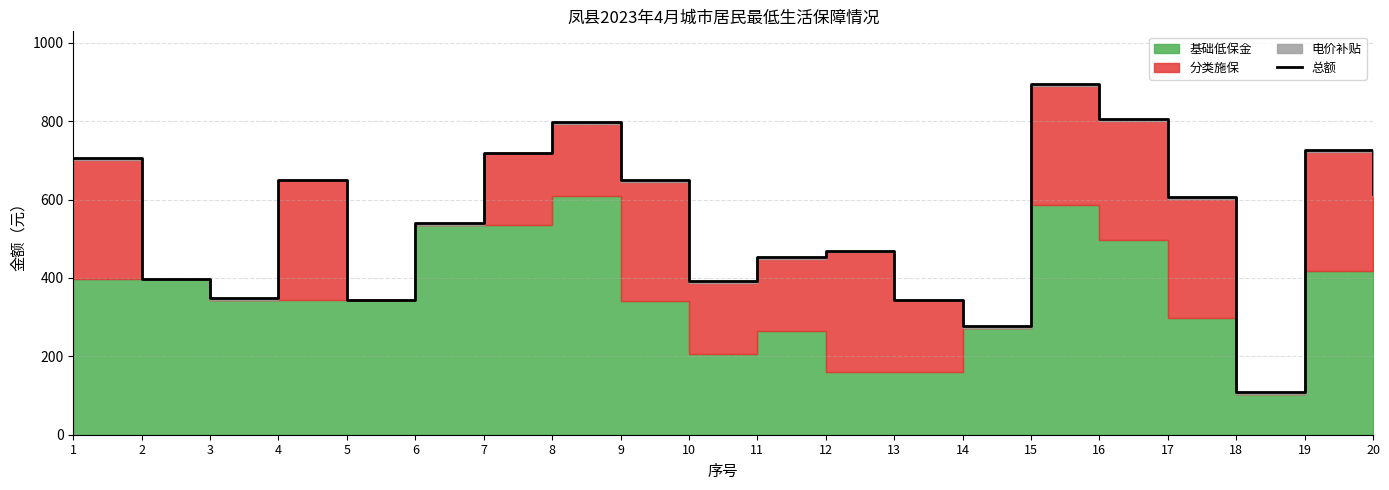

Which has a higher value, 4 or 2?

4